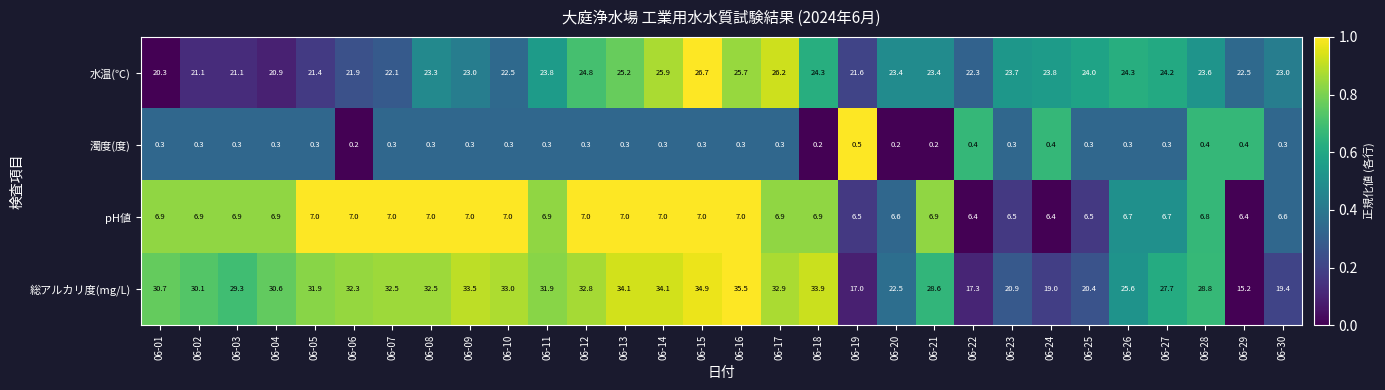

What is the difference between the 水温(℃) values at 06-26 and 06-28?

0.7